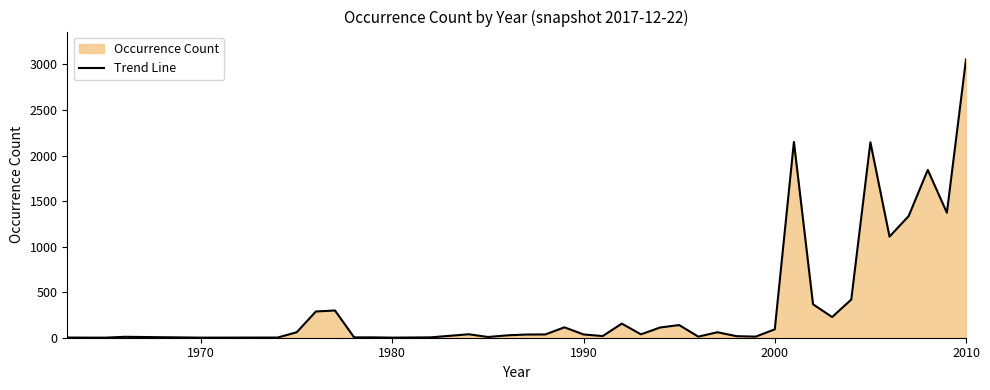

What is the greatest value displayed?

3055